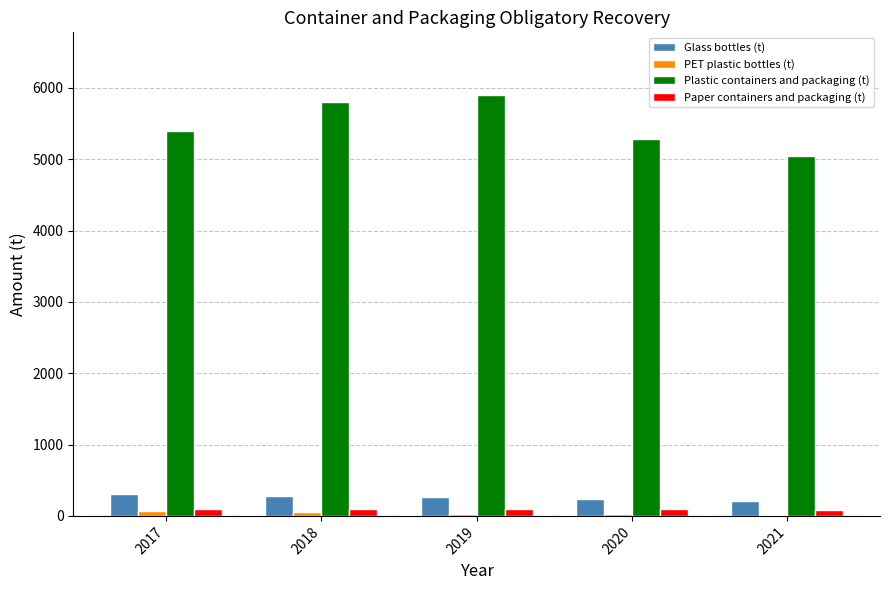

Is it true that Plastic containers and packaging (t) equals 5401 at 2017?

True